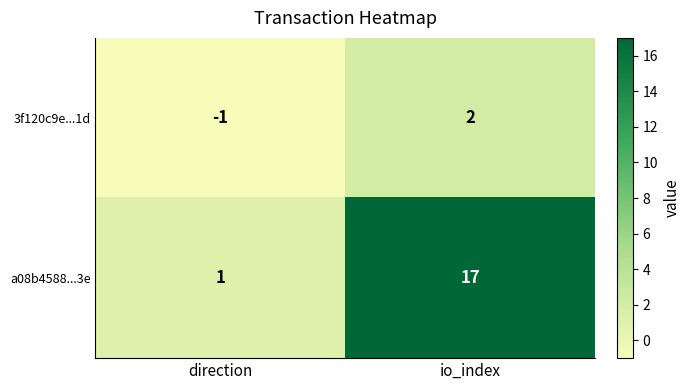

Which category has the lowest value across all series?

direction